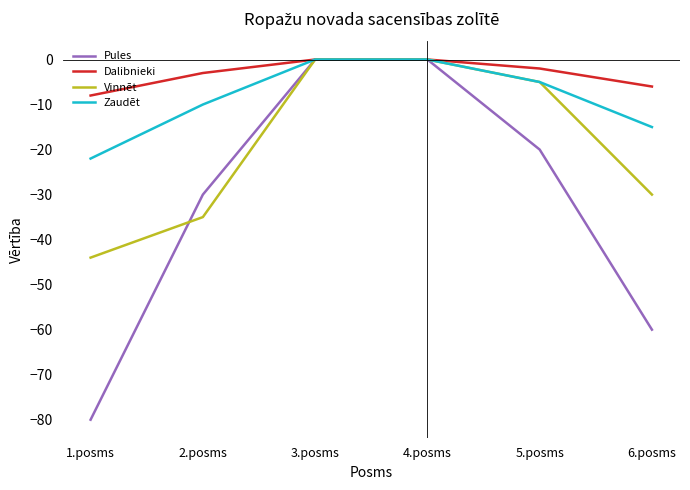

What is the minimum value for Dalibnieki?

-8